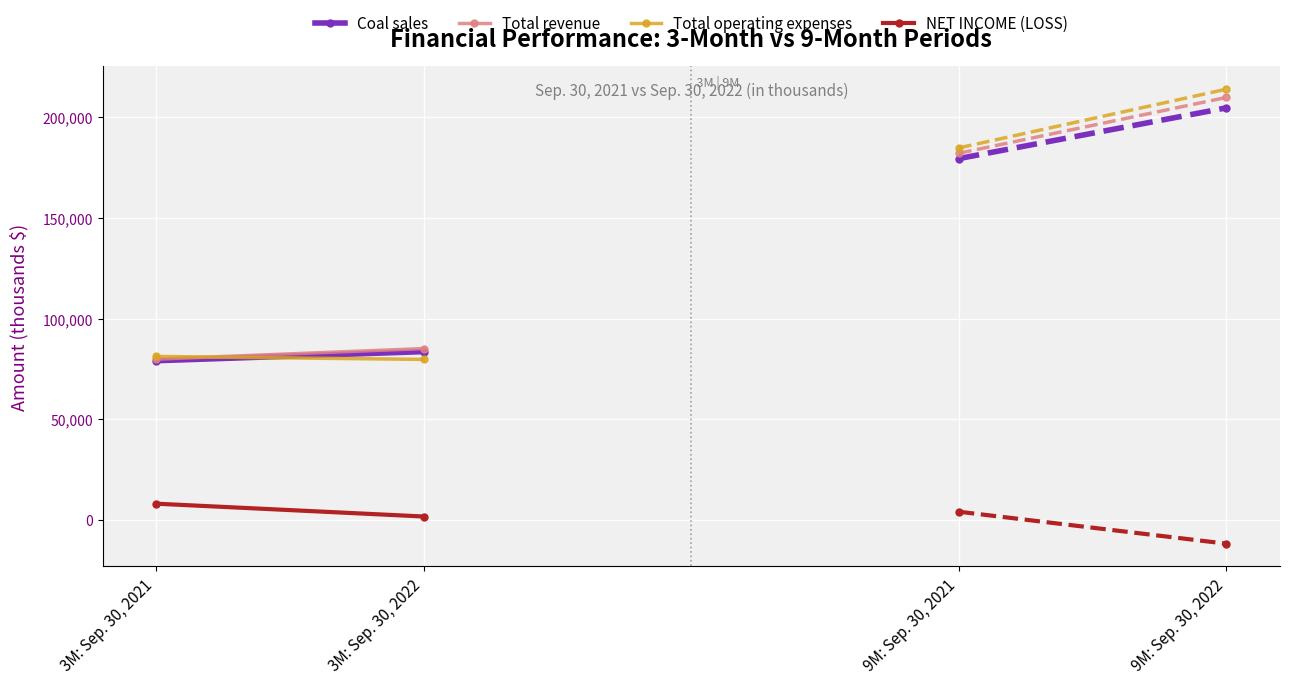

What is the total value across all series at 3M: Sep. 30, 2021?

248021